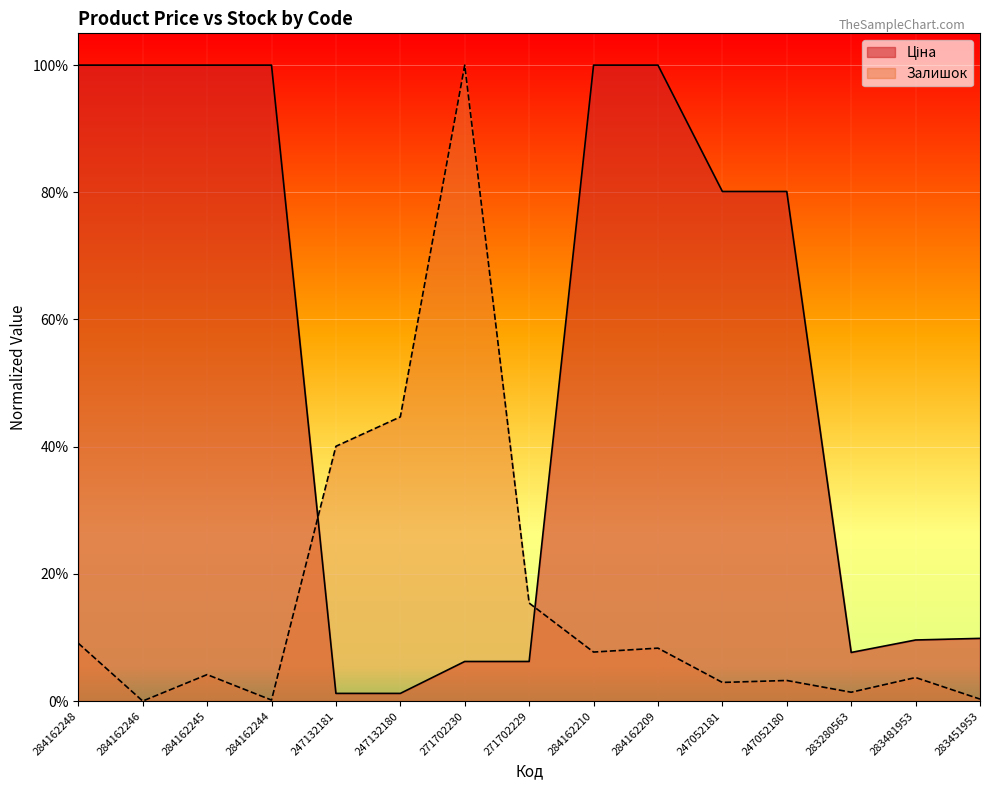

Which series has the largest total across all categories?

Ціна